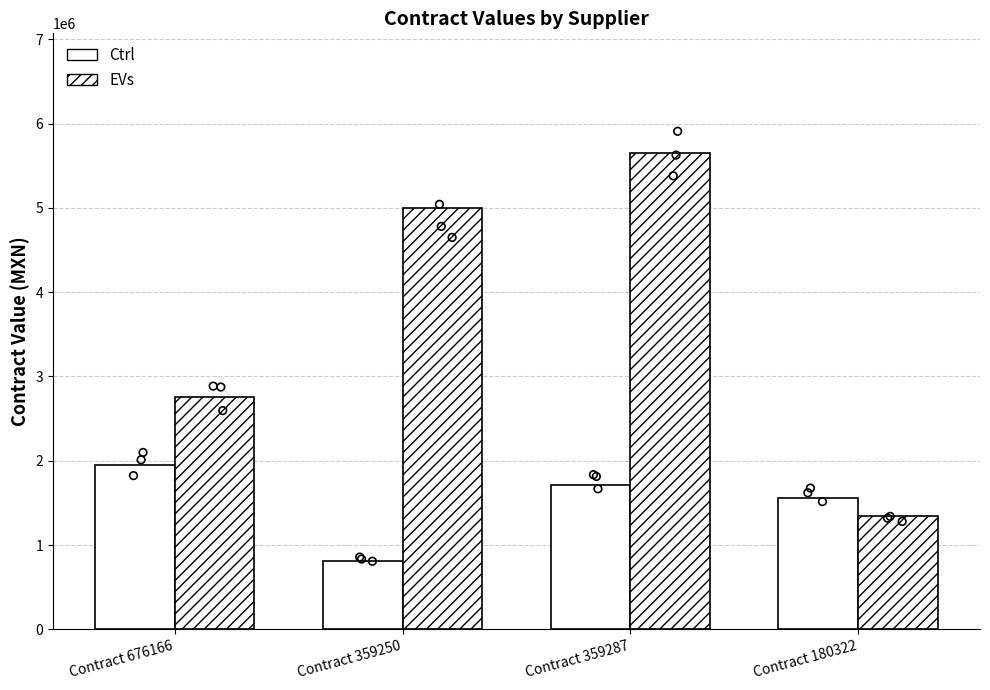

Is the value of Ctrl at Contract 359250 greater than the value of EVs at Contract 676166?

No